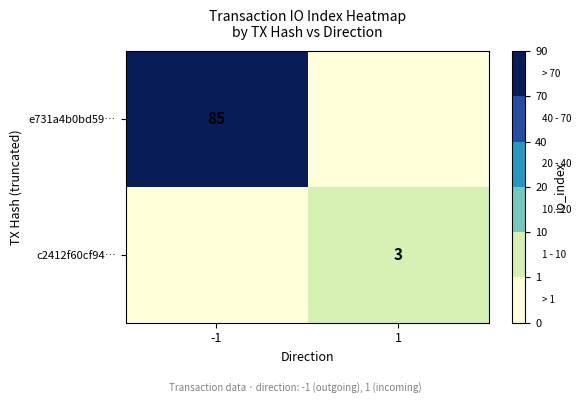

The c2412f60cf94… series shows 5 at 1. True or false?

False